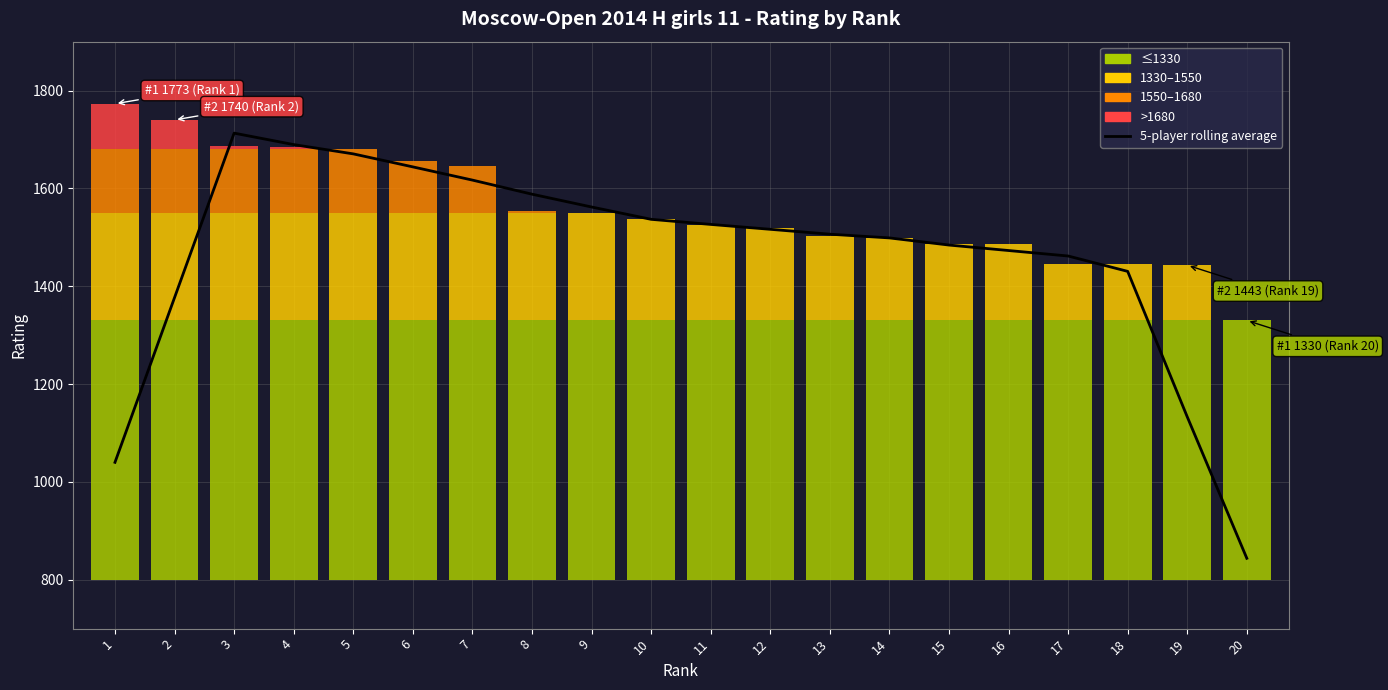

Reading left to right, list all the values displayed in this chart.

1040.0	1376.8	1713.0	1689.6	1670.6	1644.0	1617.0	1588.2	1562.0	1536.8	1526.4	1516.4	1506.4	1498.8	1484.2	1473.0	1461.8	1430.4	1133.0	843.8